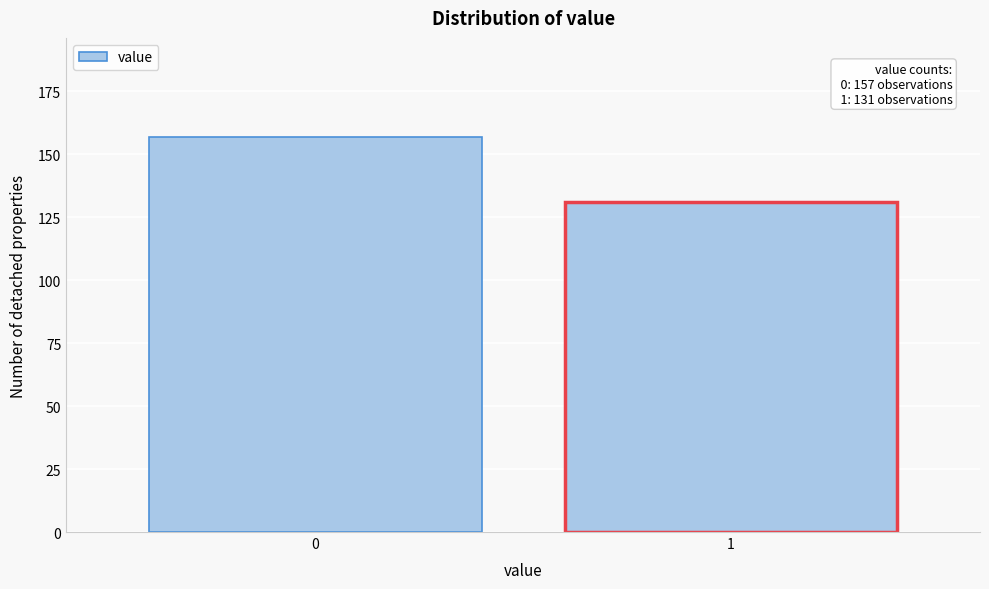

Reading left to right, transcribe all the data shown in this chart.

157	131